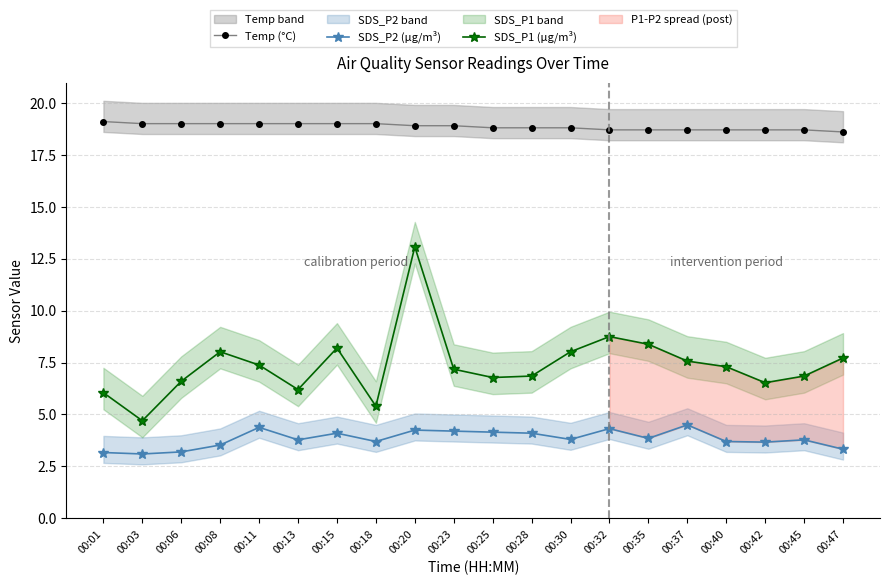

Rank the series at 00:40 from lowest to highest value.

SDS_P2 (µg/m³), SDS_P1 (µg/m³), Temp (°C)